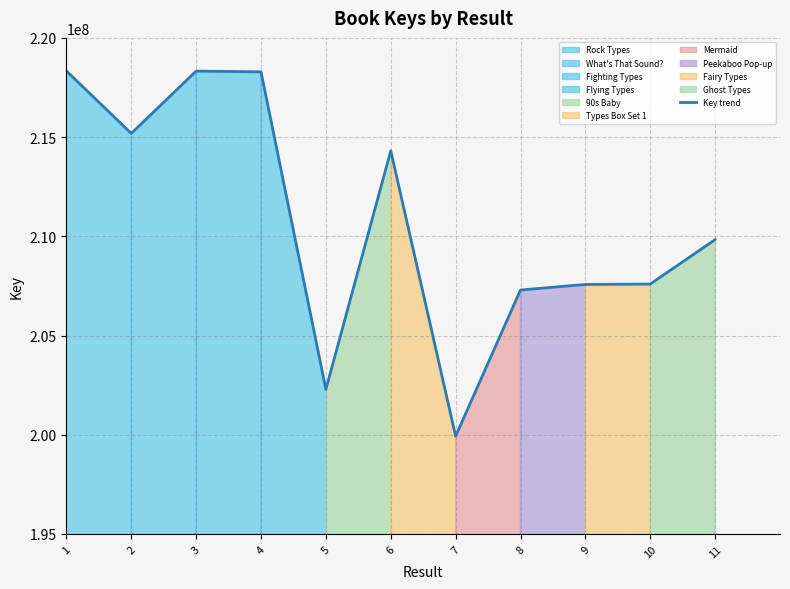

What is the approximate value at 5, to the nearest 100?

202287600